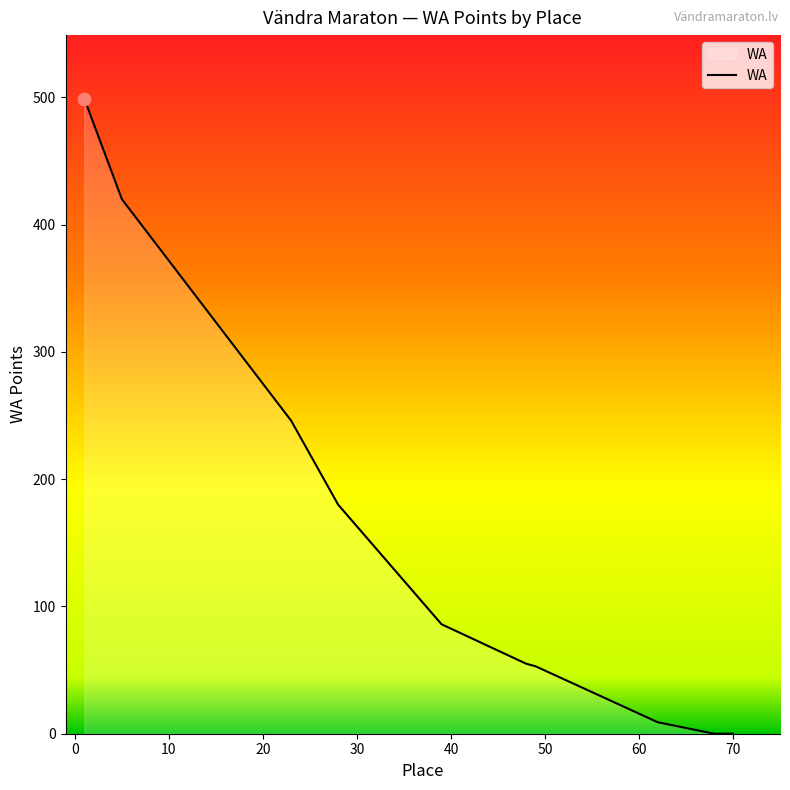

What is the greatest value displayed?

499